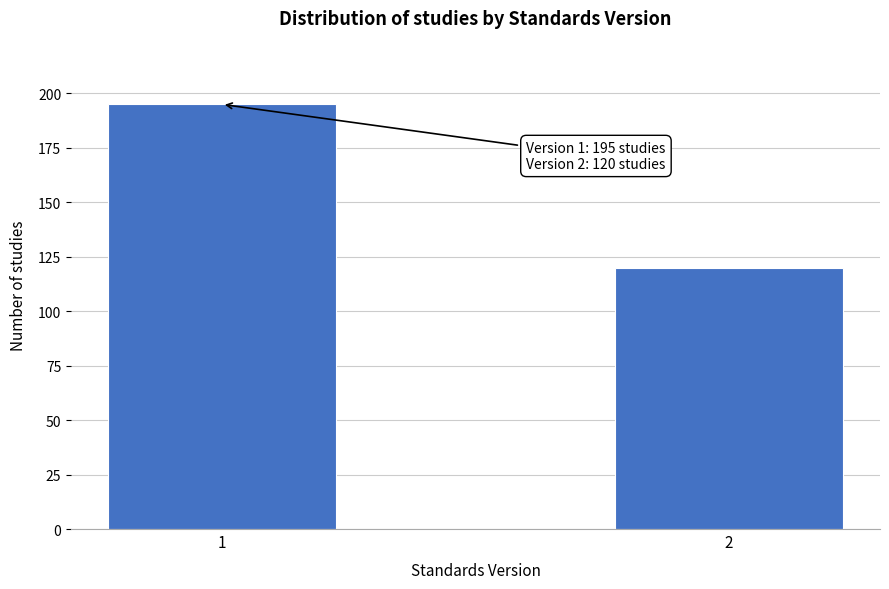

Reading left to right, transcribe all the data shown in this chart.

195	120